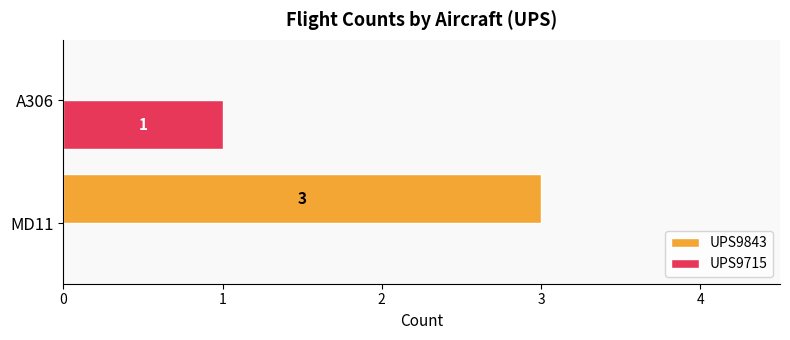

True or false: UPS9843 has a value of -2 at A306.

False